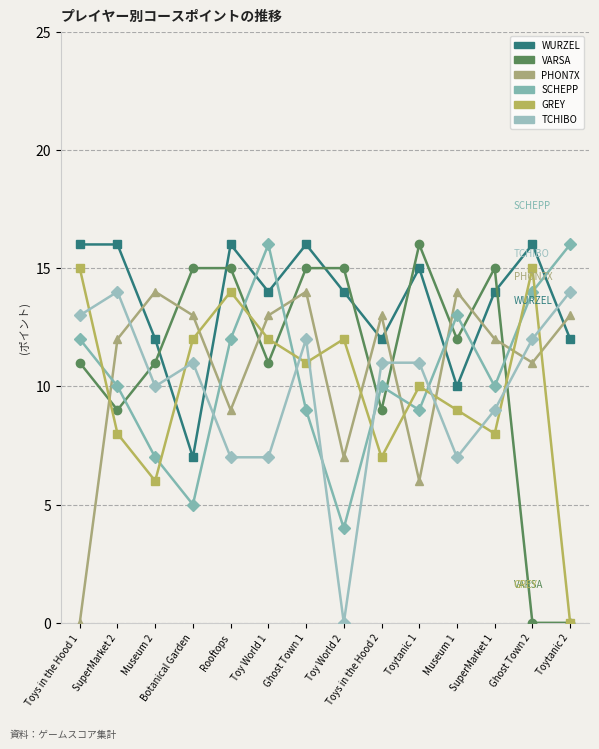

What is the approximate value of PHON7X at Toy World 2?

7